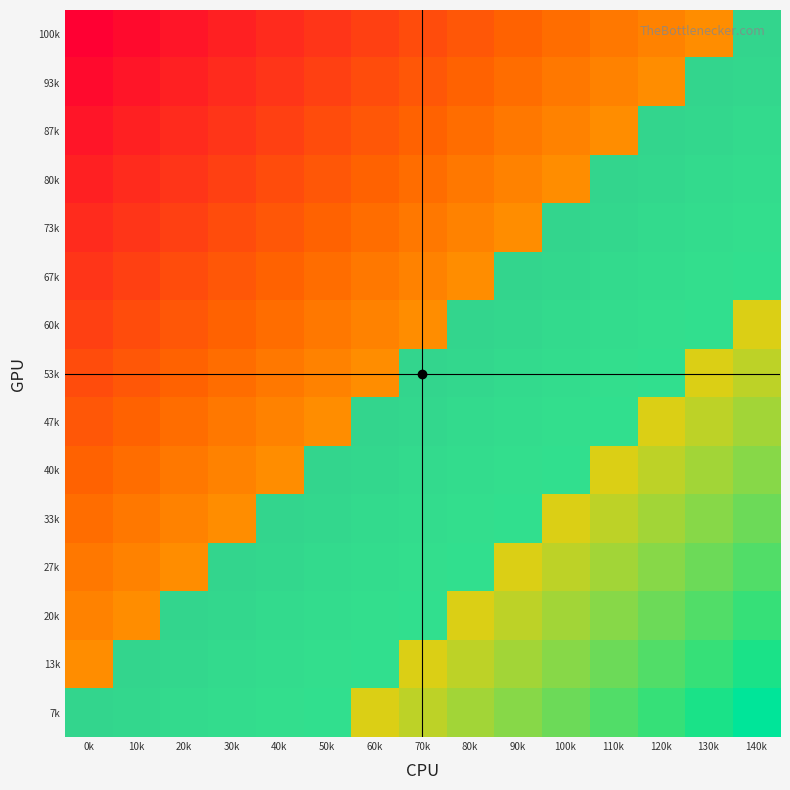

Is it true that 60k equals 0 at 120k?

False